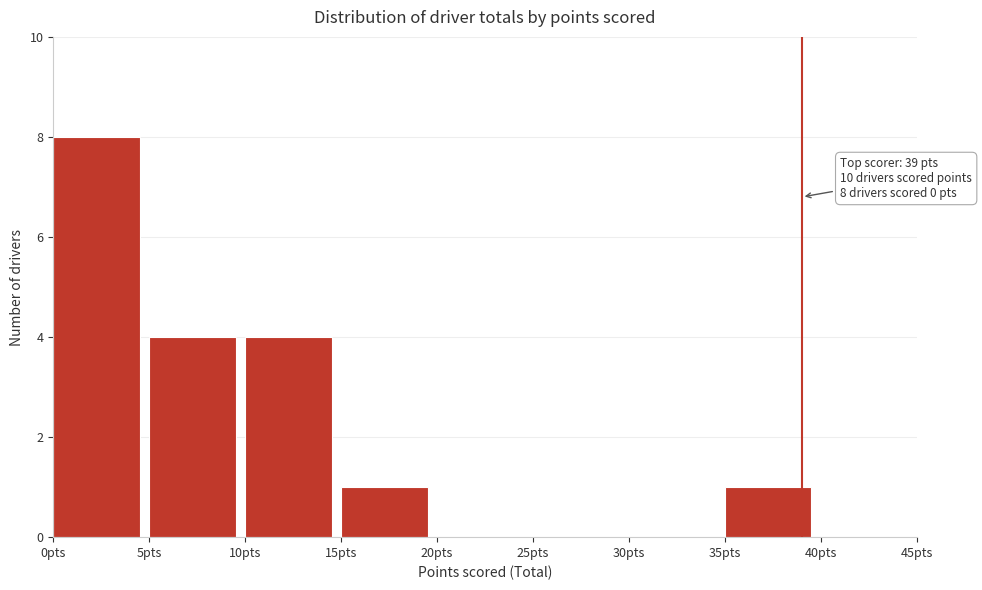

Over which range of the x-axis is the bar tallest?

0 to 5